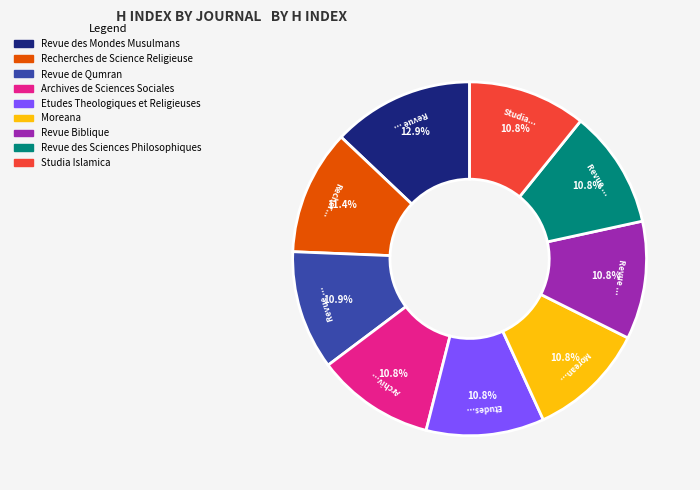

Is there a majority slice in this chart?

No